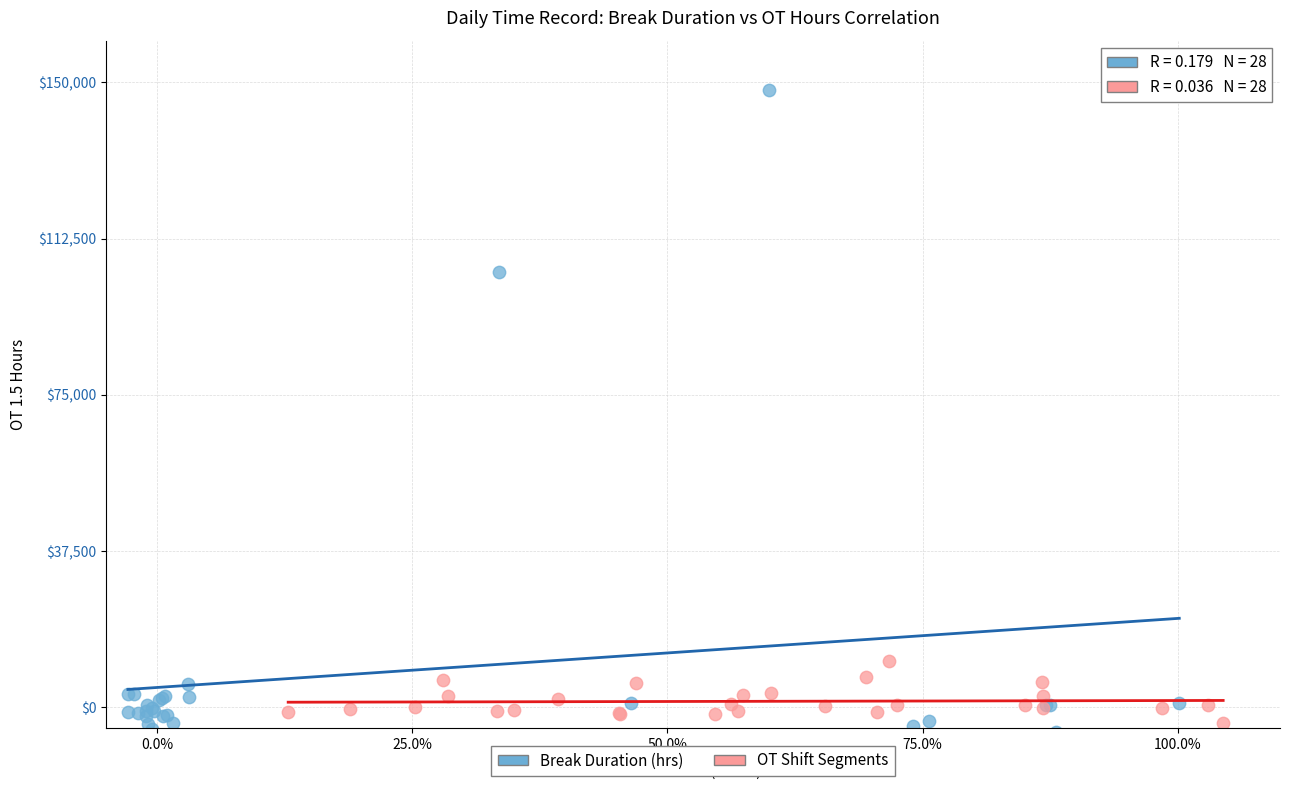

Which series contains the lowest Y value?

Break Duration (hrs)